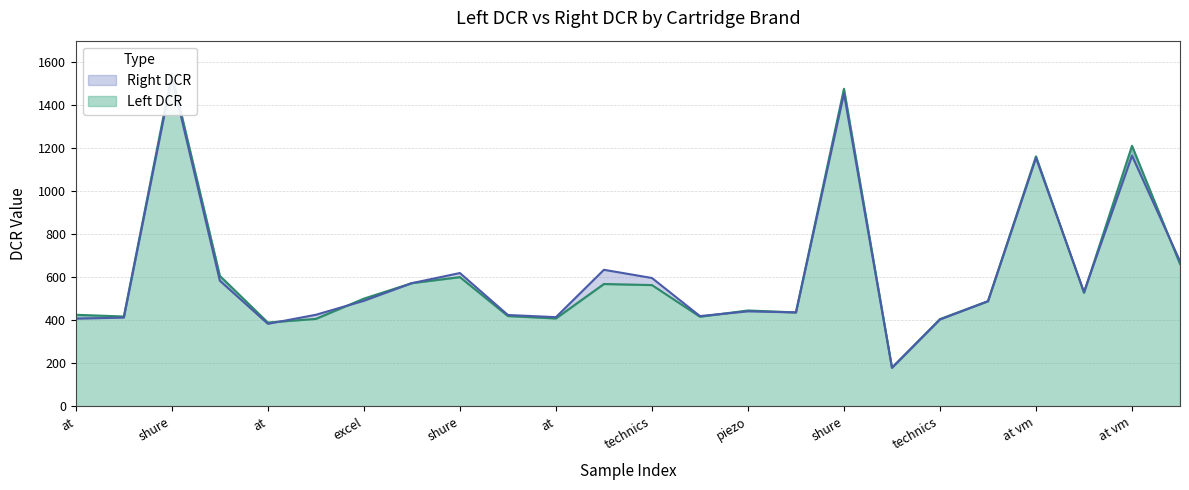

Where do Left DCR and Right DCR first cross each other?

at and at